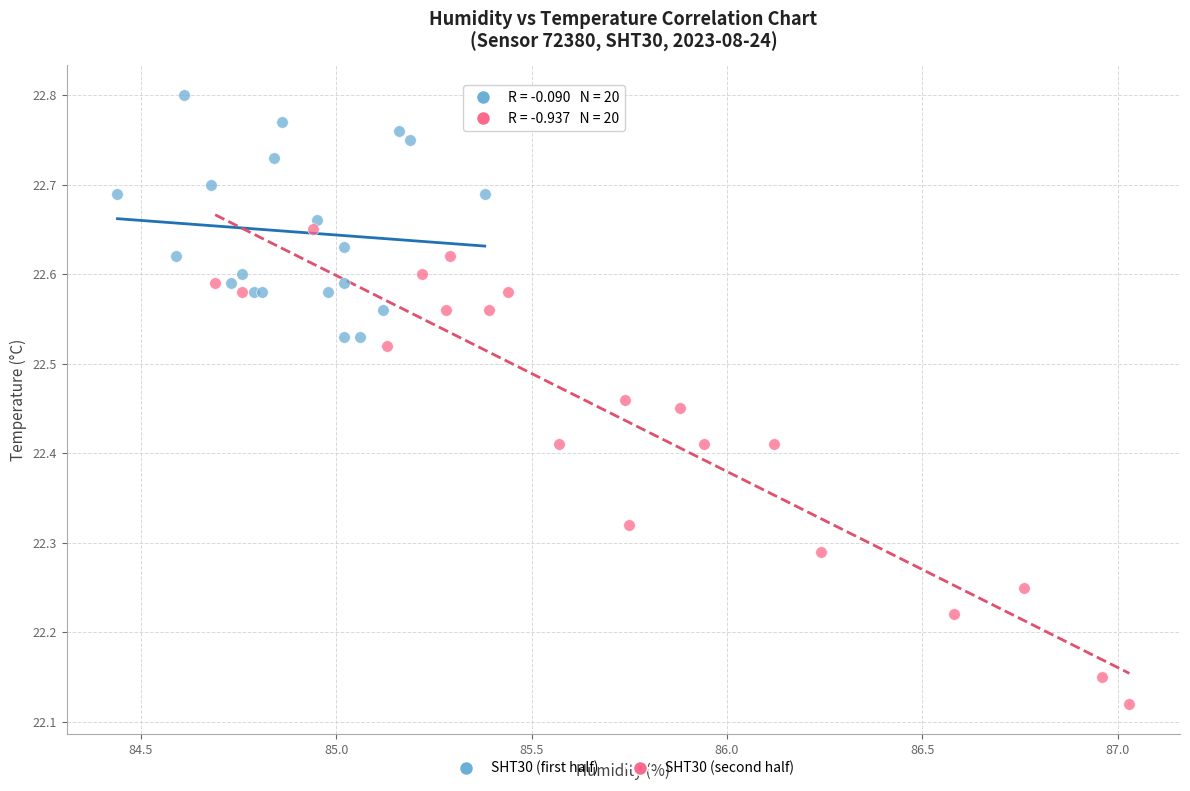

What are all the series names shown in the legend?

SHT30 (first half), SHT30 (second half)